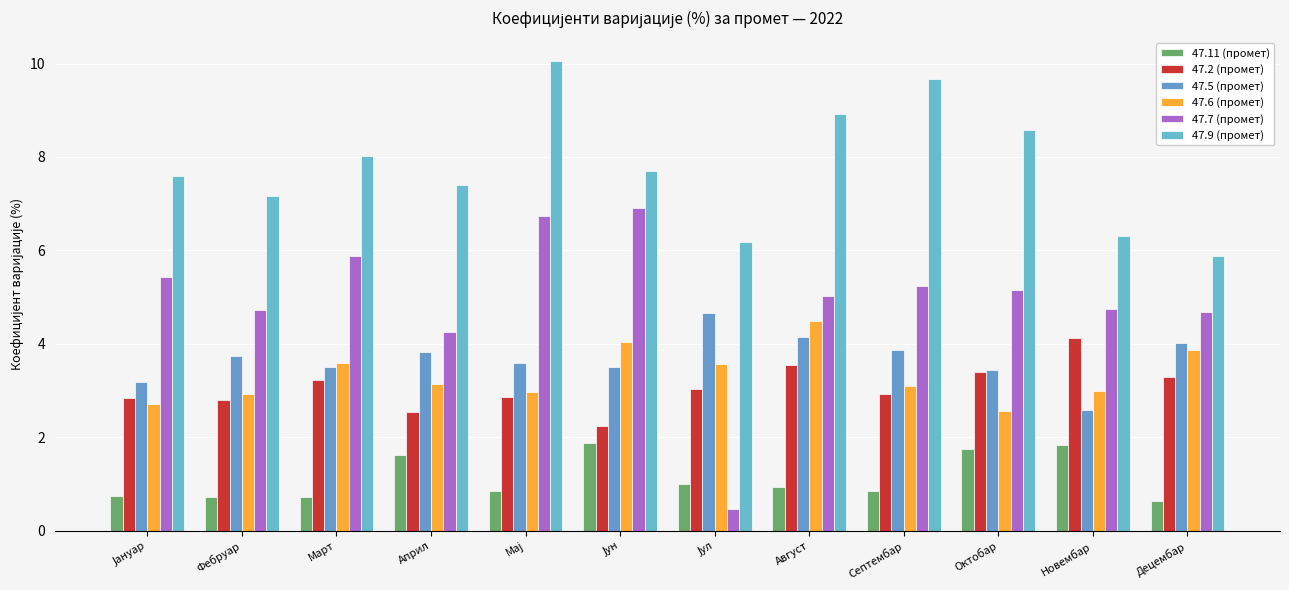

Reading left to right, what are all the values shown in this chart?

47.11 (промет): 0.8	0.7	0.7	1.6	0.8	1.9	1.0	0.9	0.8	1.8	1.8	0.6
47.2 (промет): 2.8	2.8	3.2	2.5	2.9	2.2	3.0	3.5	2.9	3.4	4.1	3.3
47.5 (промет): 3.2	3.7	3.5	3.8	3.6	3.5	4.7	4.1	3.9	3.4	2.6	4.0
47.6 (промет): 2.7	2.9	3.6	3.1	3.0	4.0	3.6	4.5	3.1	2.6	3.0	3.9
47.7 (промет): 5.4	4.7	5.9	4.3	6.7	6.9	0.5	5.0	5.2	5.2	4.8	4.7
47.9 (промет): 7.6	7.2	8.0	7.4	10.1	7.7	6.2	8.9	9.7	8.6	6.3	5.9